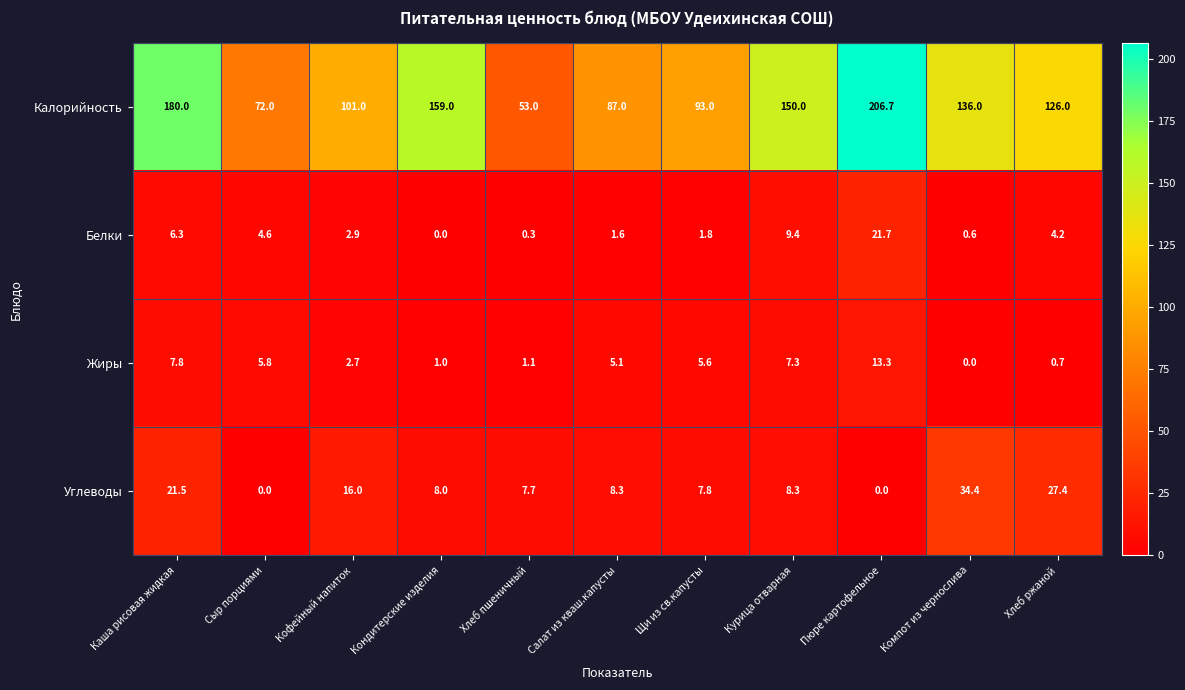

The Углеводы series shows 8.0 at Кондитерские изделия. True or false?

True